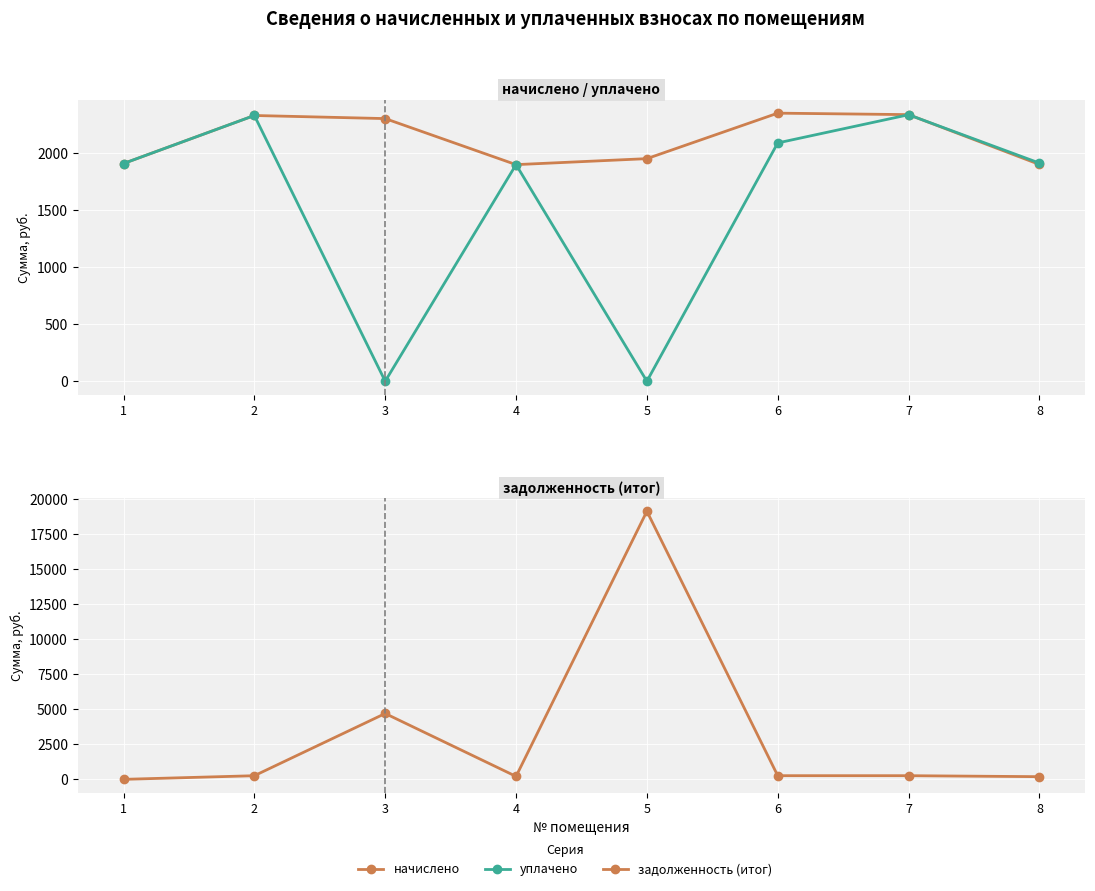

Which series ends up on top after the final intersection of задолженность (итог) and начислено?

начислено